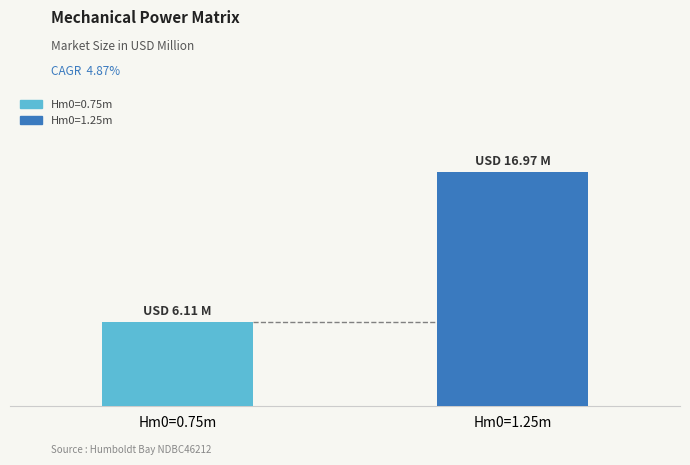

Does the chart contain stacked bars?

No